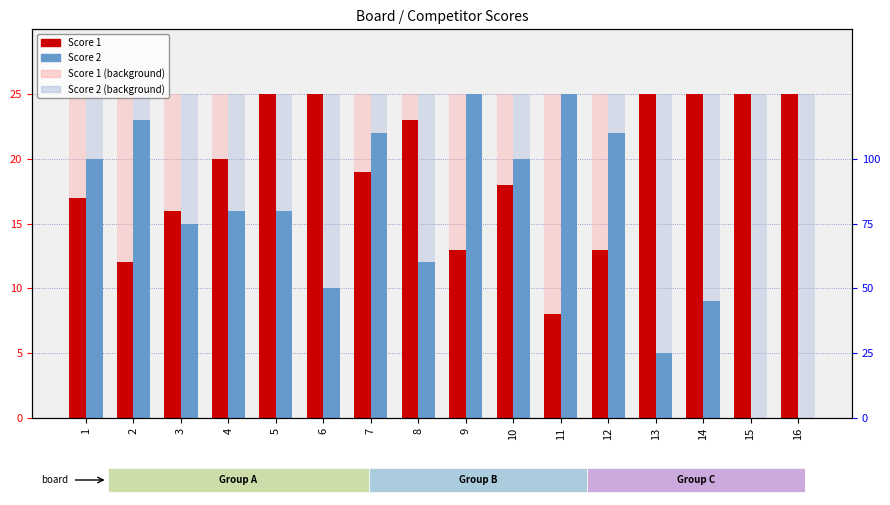

Reading left to right, list all the values displayed in this chart.

Score 1: 17	12	16	20	25	25	19	23	13	18	8	13	25	25	25	25
Score 2: 20	23	15	16	16	10	22	12	25	20	25	22	5	9	0	0